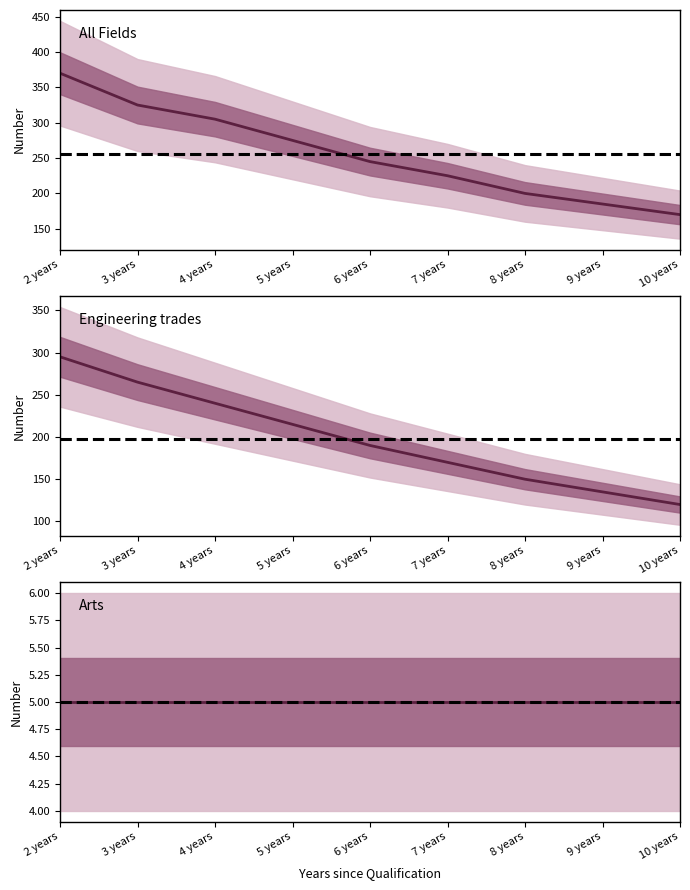

True or false: All fields of education and Engineering and engineering trades (071) cross at least once.

False